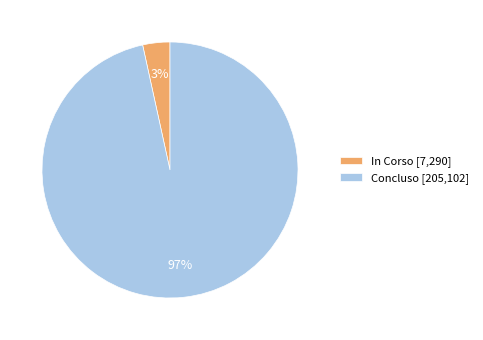

To the nearest percent, what percentage of the pie is Concluso [205,102]?

97%